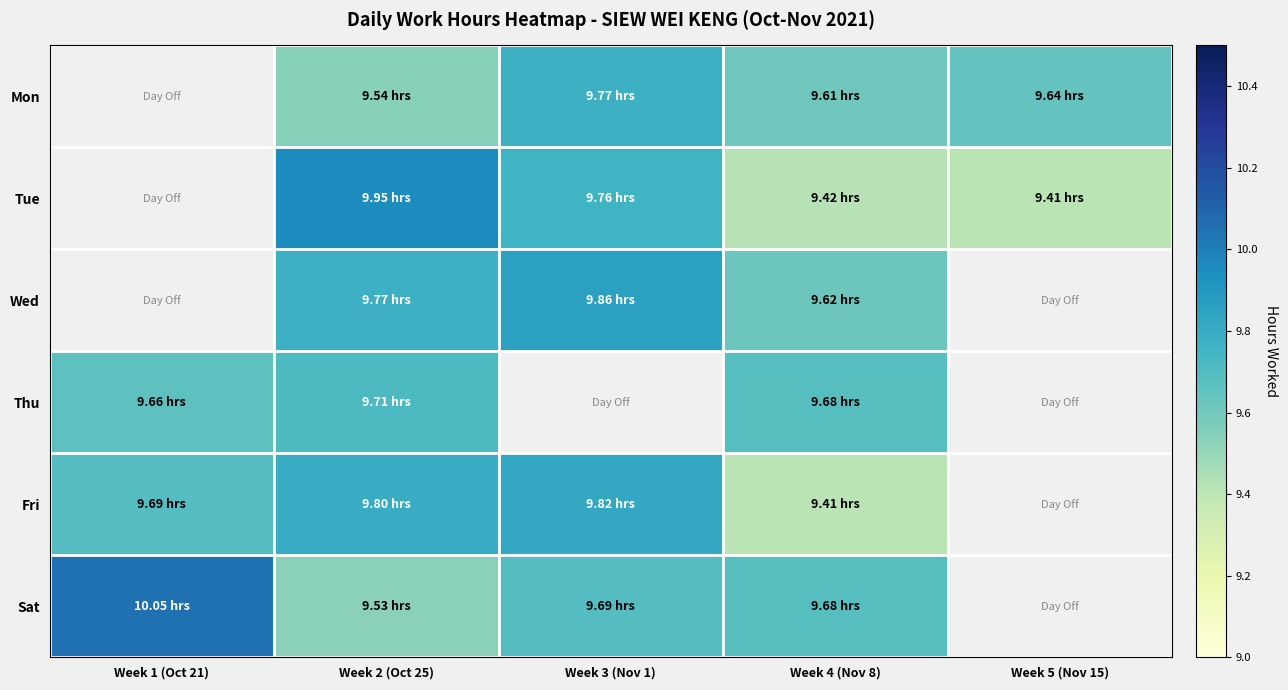

Is it true that Fri equals 6.5 at Week 3 (Nov 1)?

False